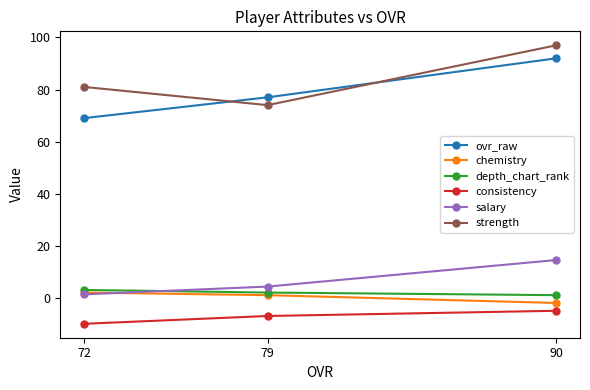

Is the value of depth_chart_rank at 79 greater than the value of chemistry at 90?

Yes